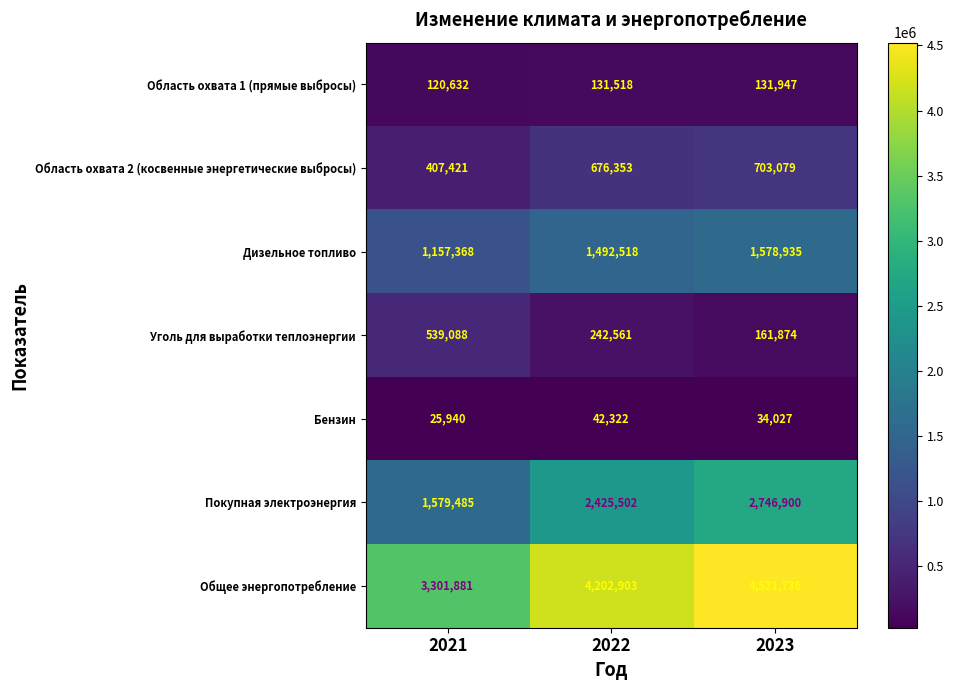

Where does the Бензин series first go above 34027?

2022